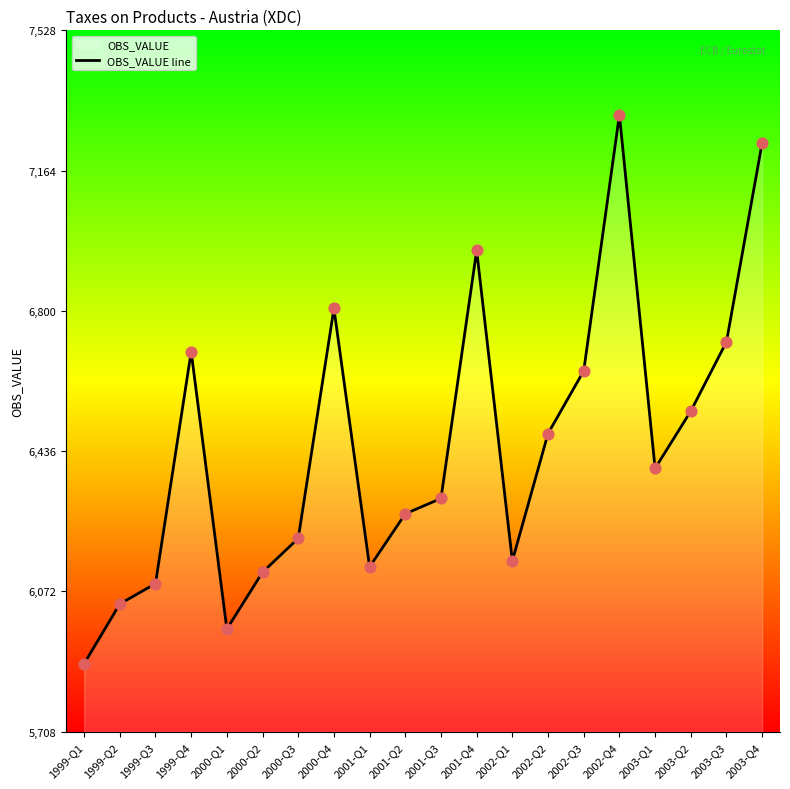

What is the ratio of the value at 2001-Q4 to the value at 1999-Q4?

1.0